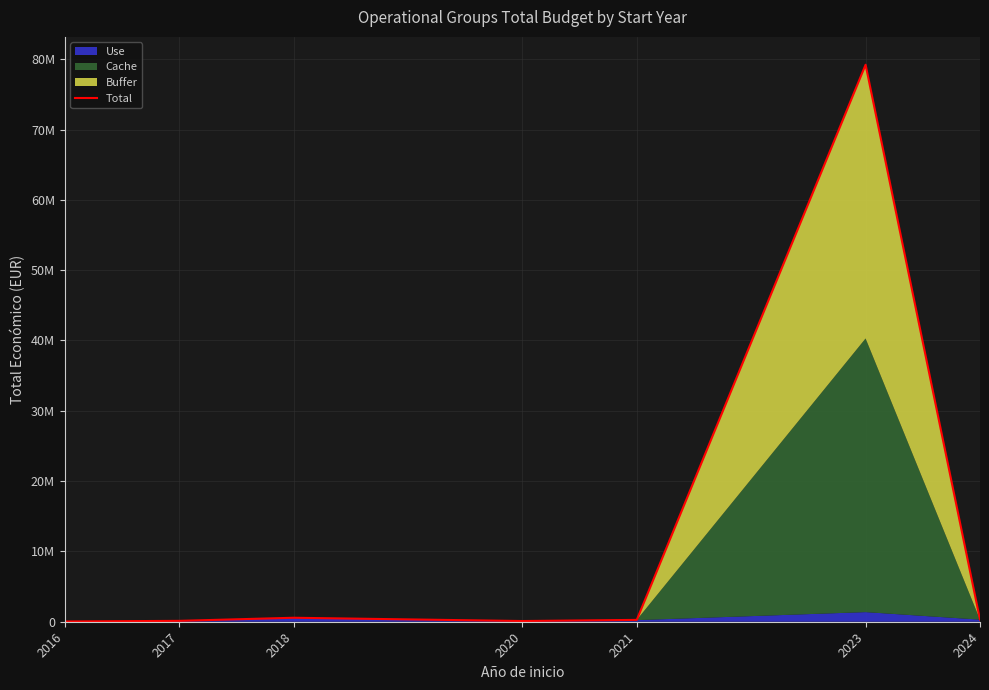

Rank the categories by value from highest to lowest.

2023, 2018, 2024, 2021, 2017, 2020, 2016